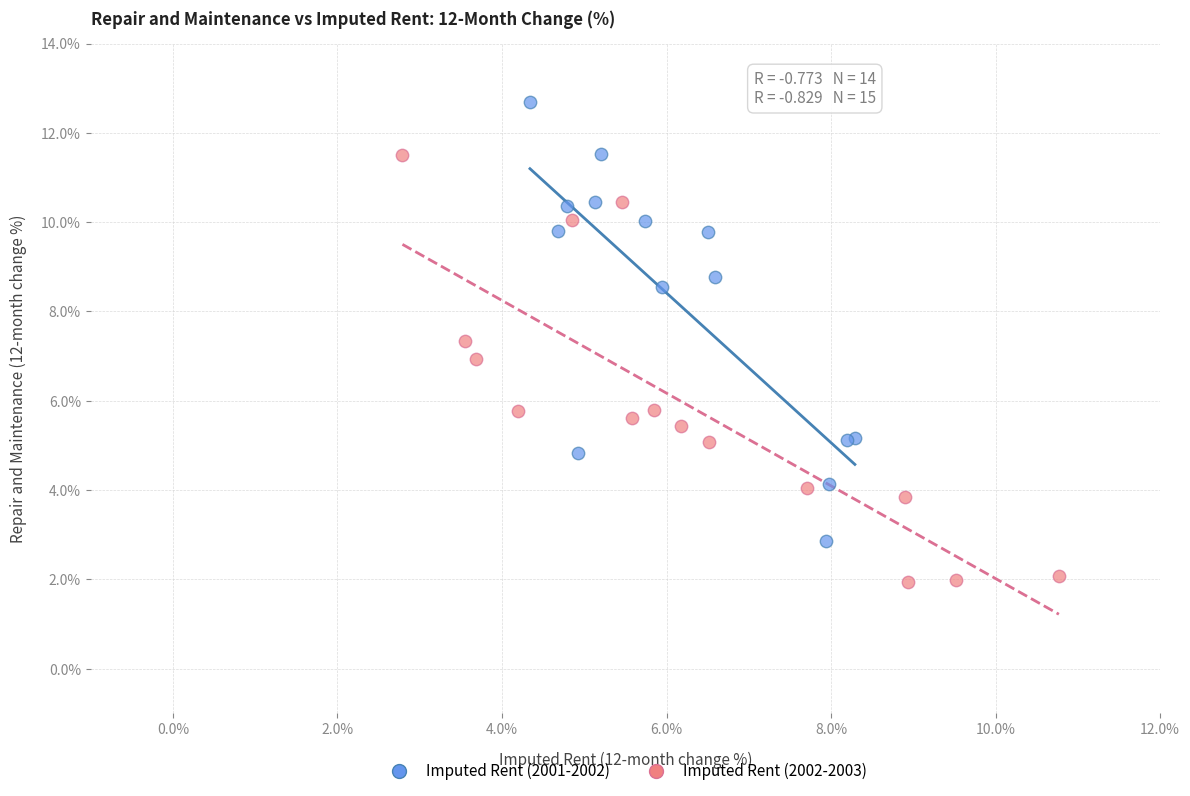

Which series contains the lowest Y value?

Imputed Rent (2002-2003)